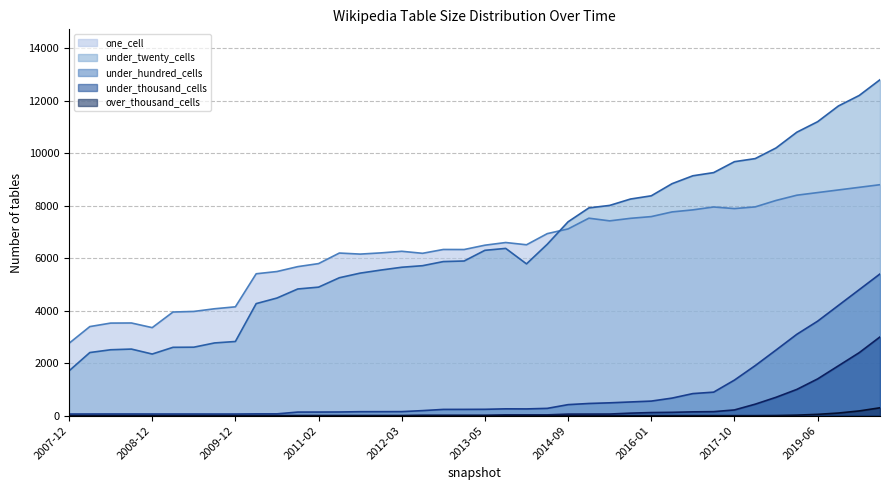

What is the approximate value of under_hundred_cells at 2007-12, to the nearest 50?

50